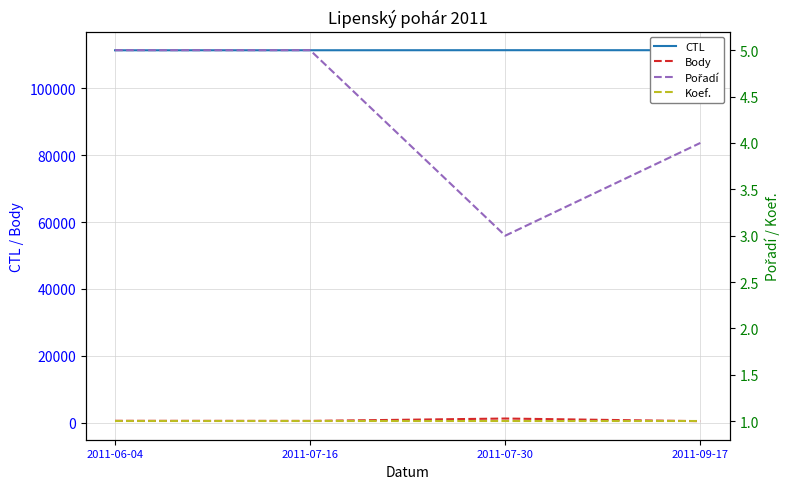

Does the chart display data point markers on the line(s)?

No